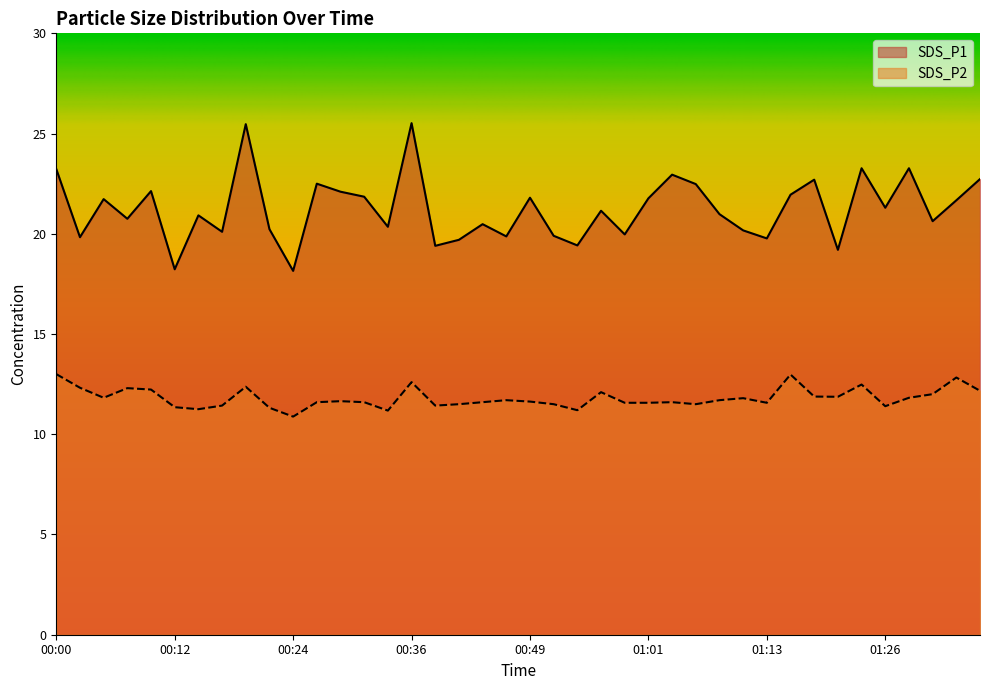

Does the chart display data point markers on the line(s)?

No